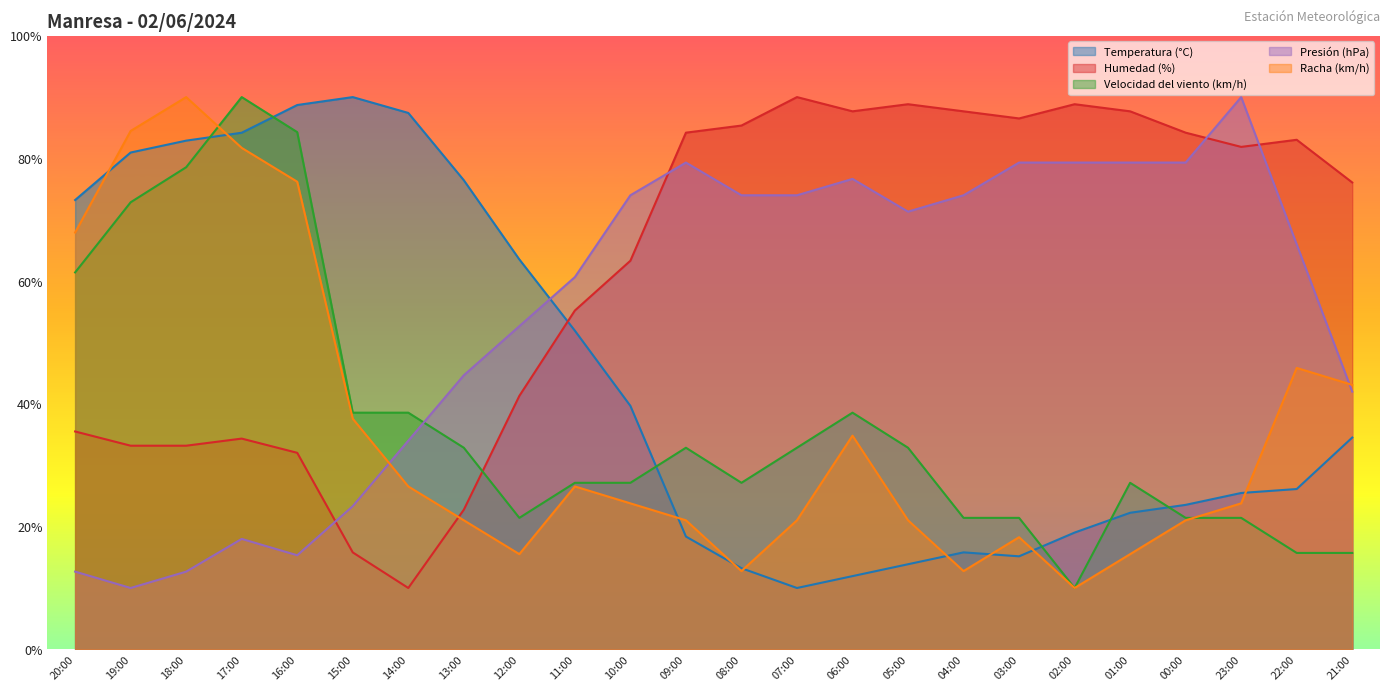

Rank the categories by Humedad (%) value from lowest to highest.

14:00, 15:00, 13:00, 16:00, 19:00, 18:00, 17:00, 20:00, 12:00, 11:00, 10:00, 21:00, 23:00, 22:00, 09:00, 00:00, 08:00, 03:00, 06:00, 04:00, 01:00, 05:00, 02:00, 07:00